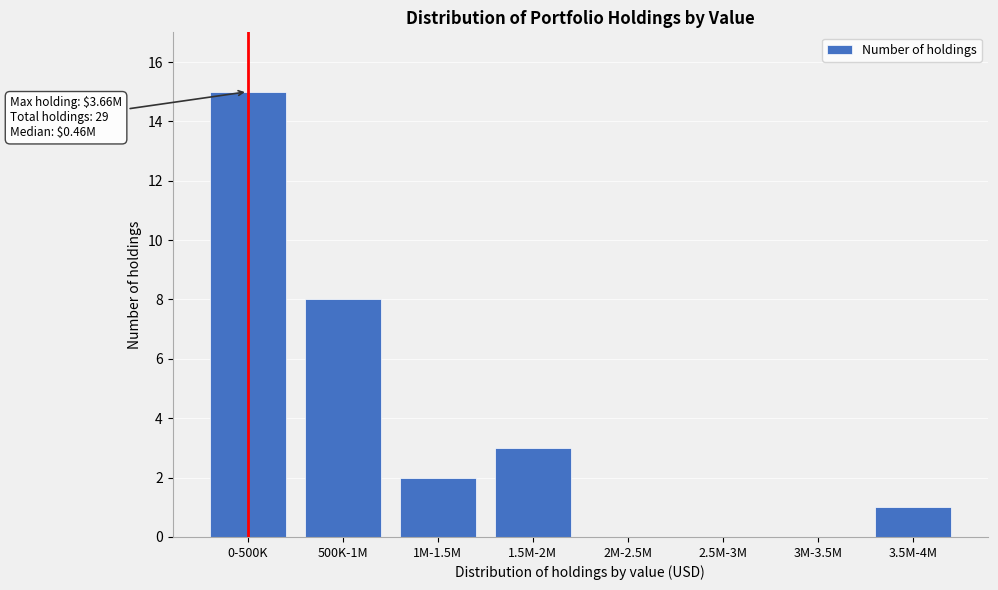

Reading right to left, list all the values displayed in this chart.

3.5M-4M=1	3M-3.5M=0	2.5M-3M=0	2M-2.5M=0	1.5M-2M=3	1M-1.5M=2	500K-1M=8	0-500K=15